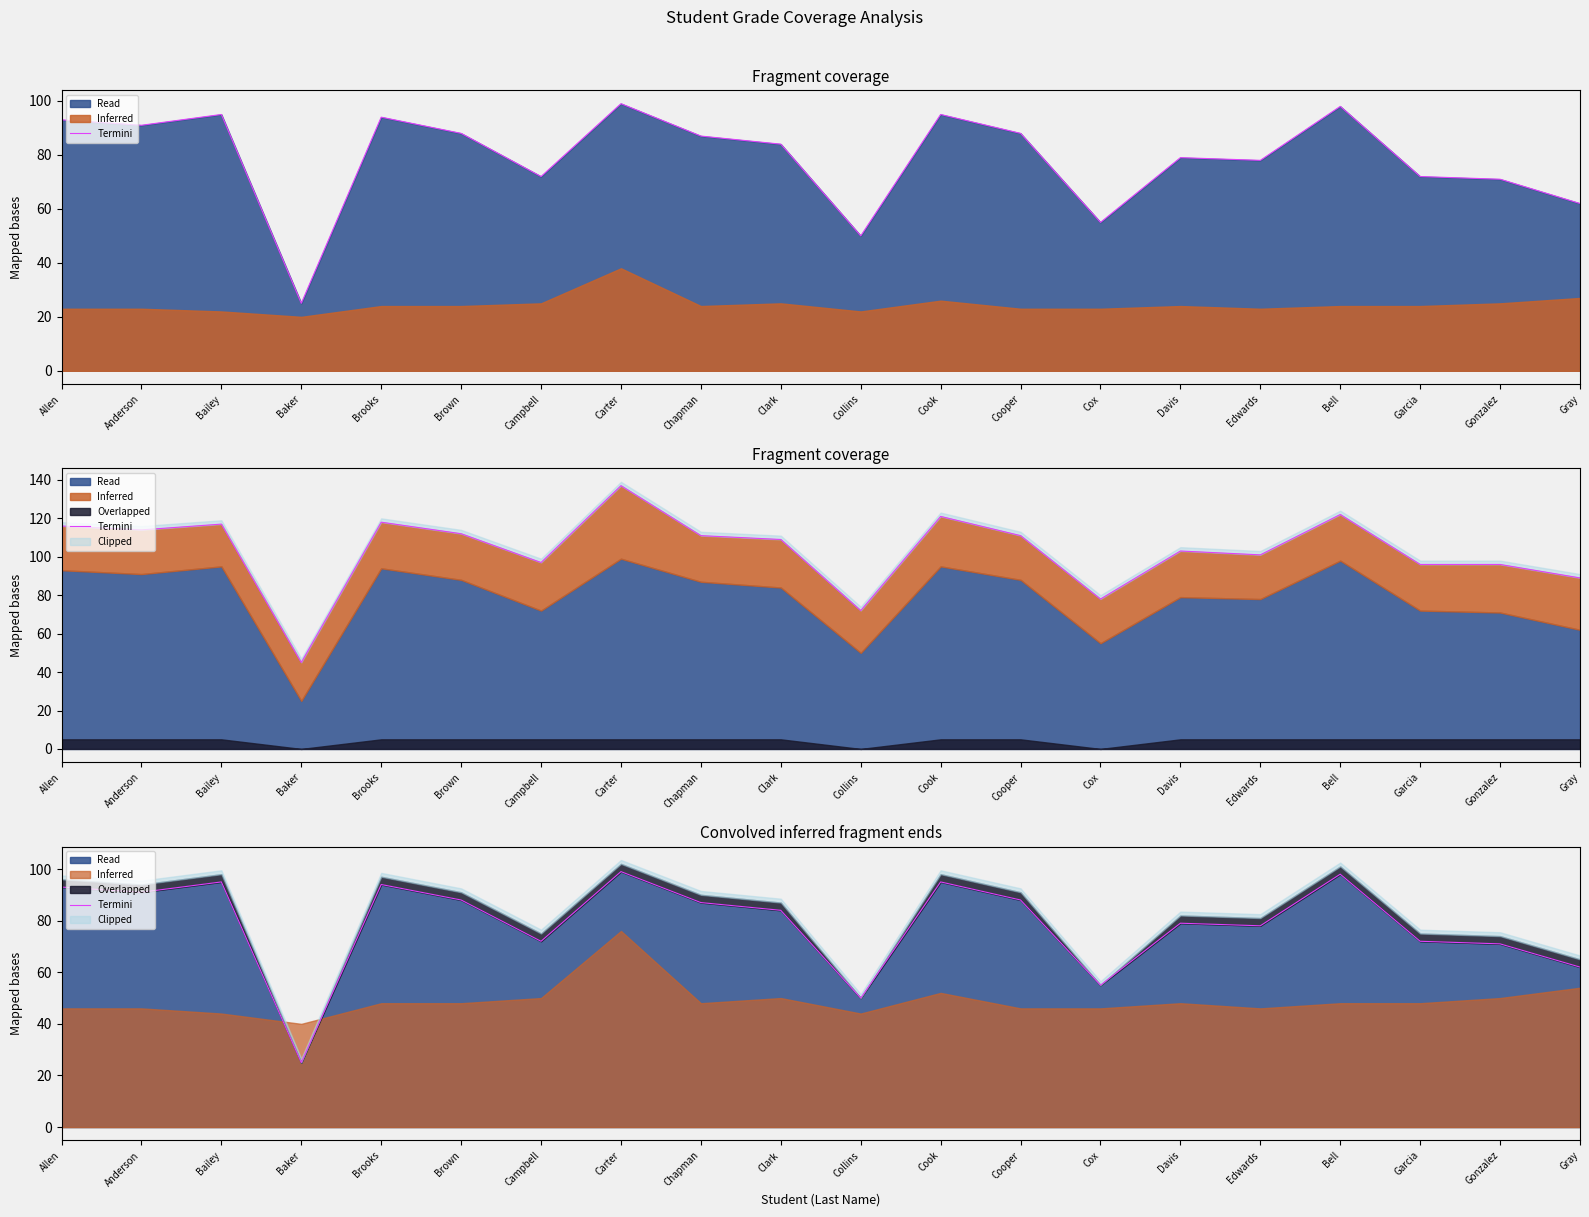

What is the value of the 5th point from the left?

94